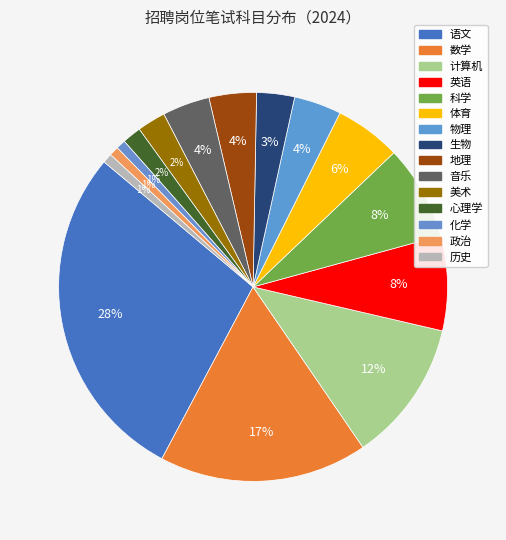

How many segments does this pie chart have?

15